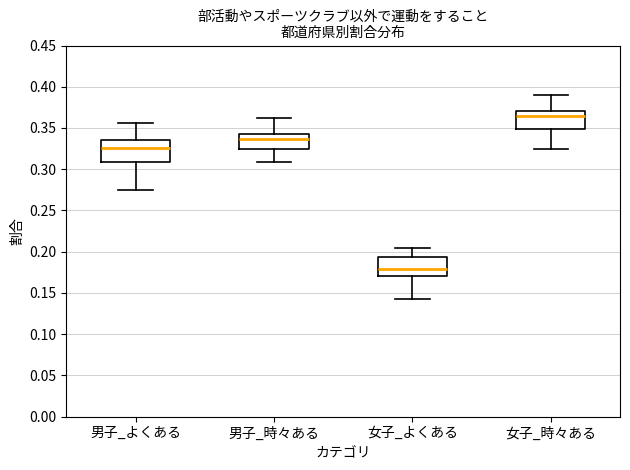

Which box has the lowest median line?

女子_よくある